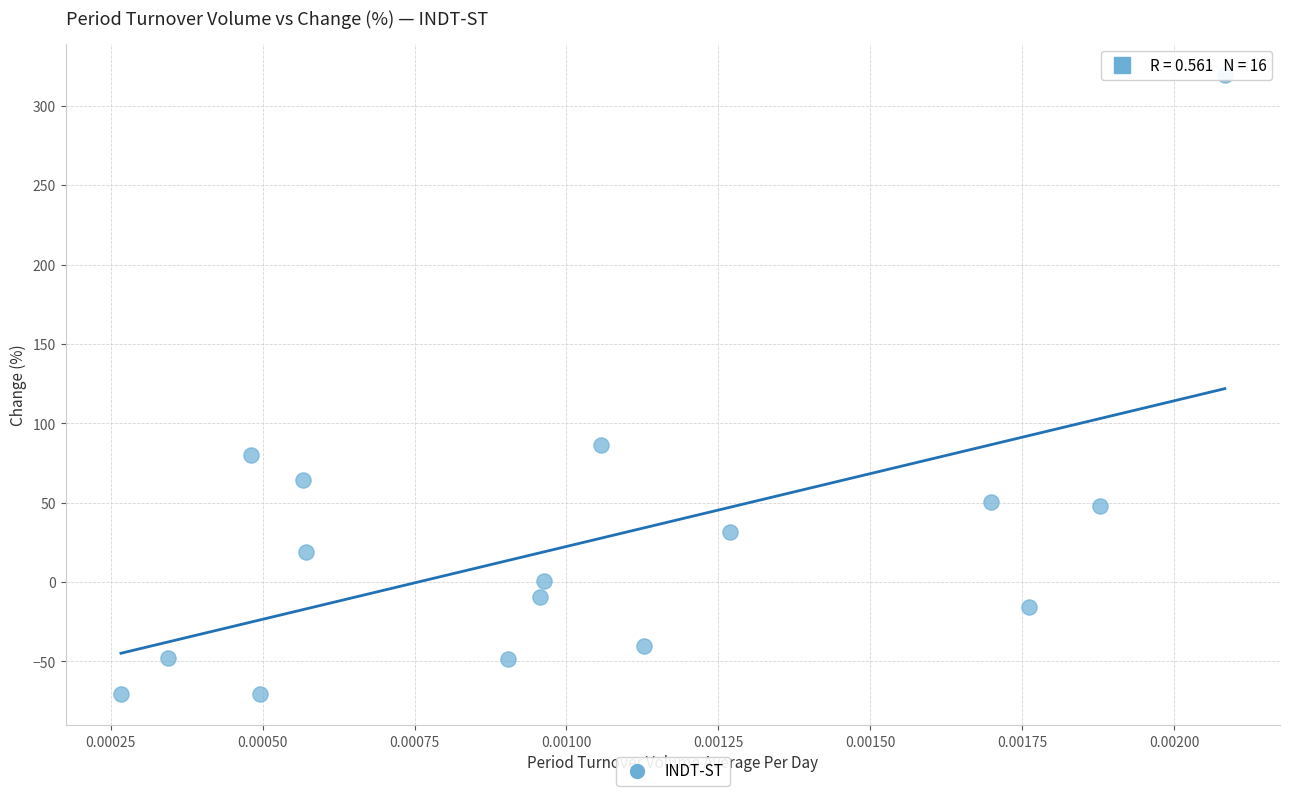

What Y value in the scatter plot is closest to 124?

86.7